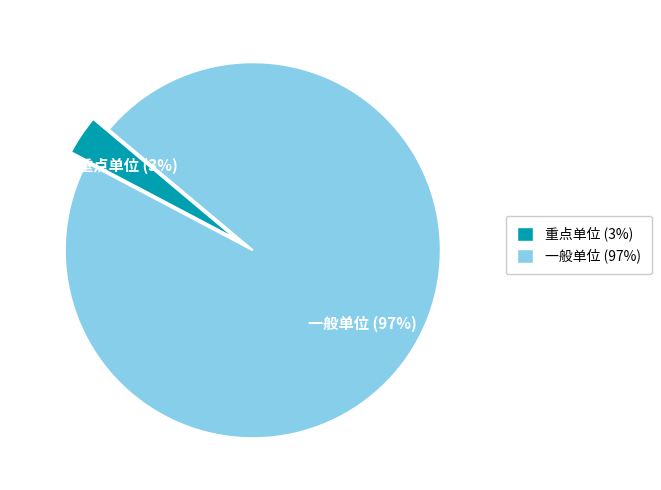

True or false: 重点单位 accounts for 10% of the total.

False